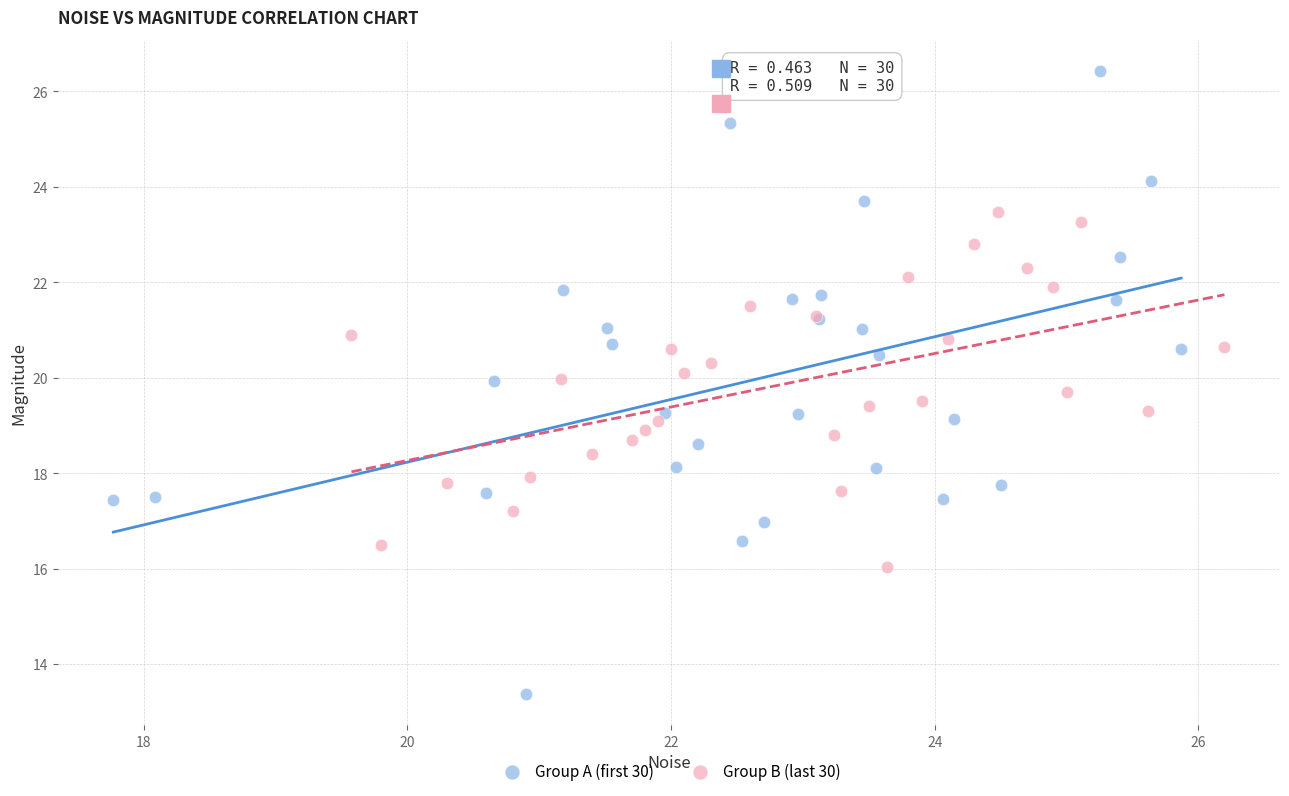

Which series contains the lowest Y value?

Group A (first 30)